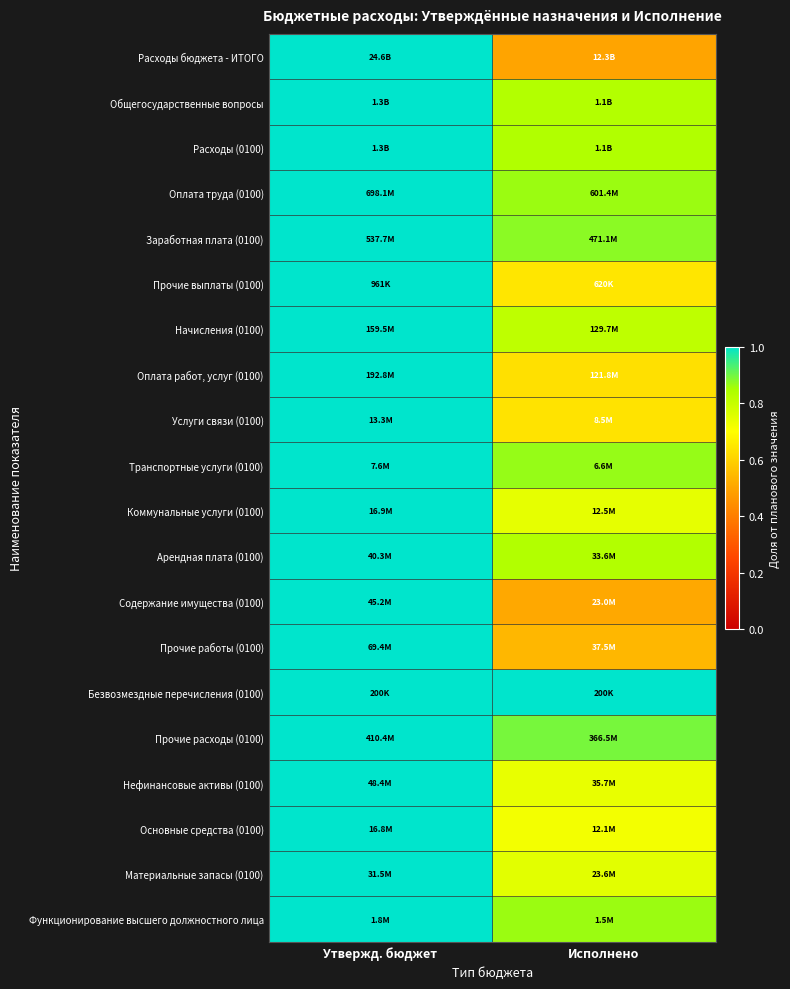

At how many categories does at least one series exceed 0?

2